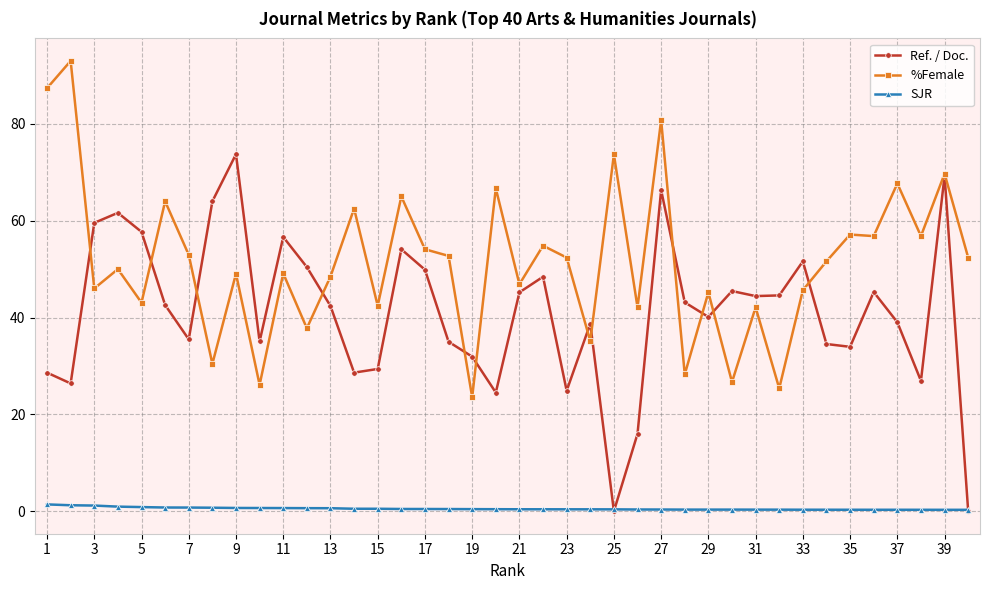

In %Female, how many points are higher than both neighbors (excluding endpoints)?

16